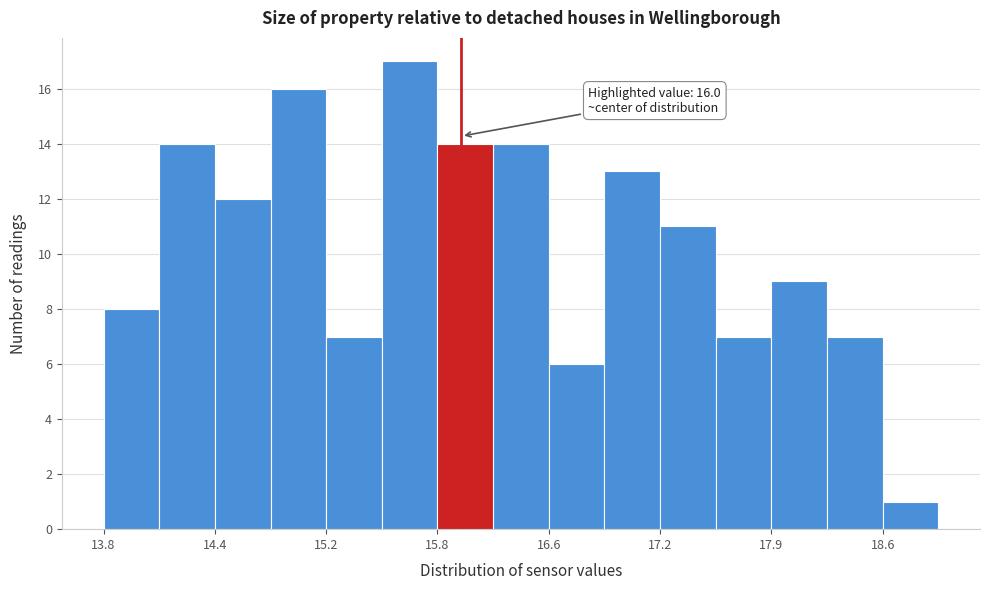

Around what value on the x-axis is the tallest bar? Give the approximate position of its centre, as read against the axis.

15.7